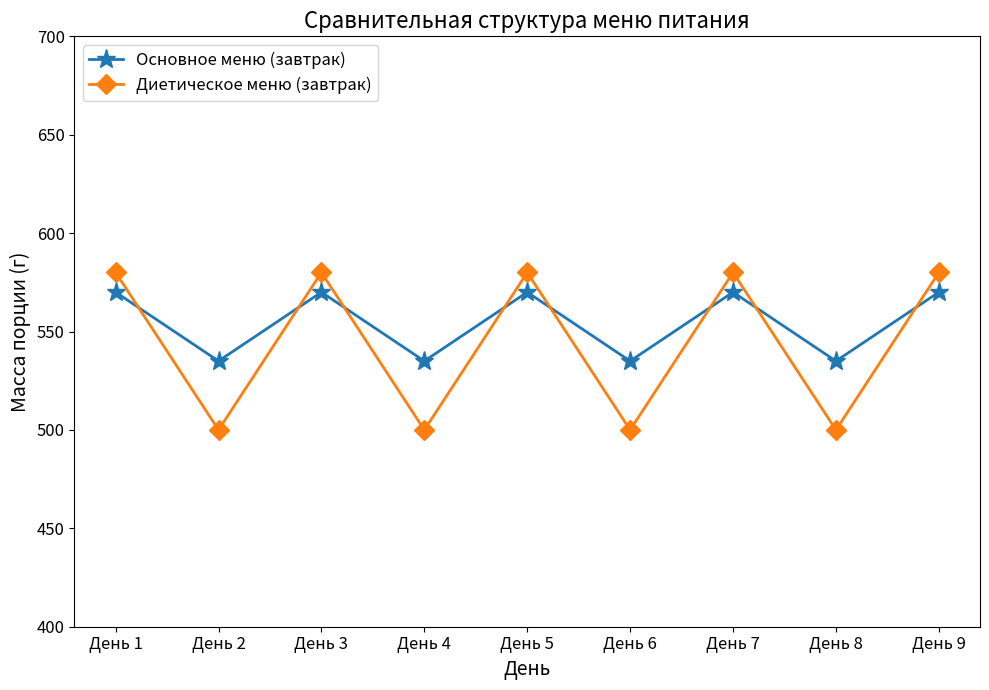

What is the total value across all series at День 7?

1150